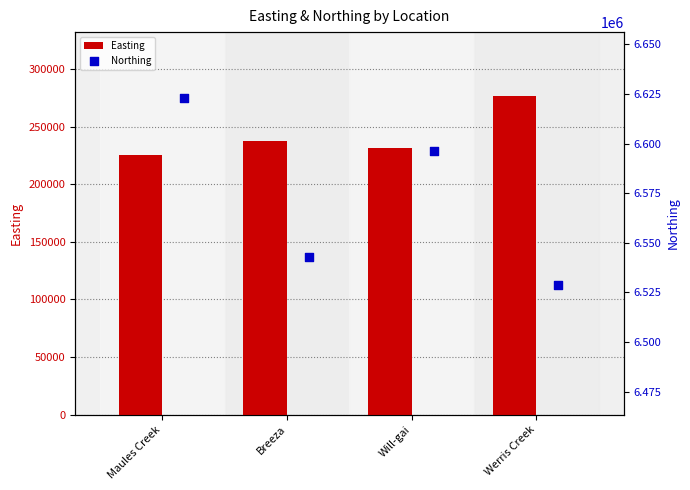

What is the difference between the maximum and minimum values in the Easting series?

51481